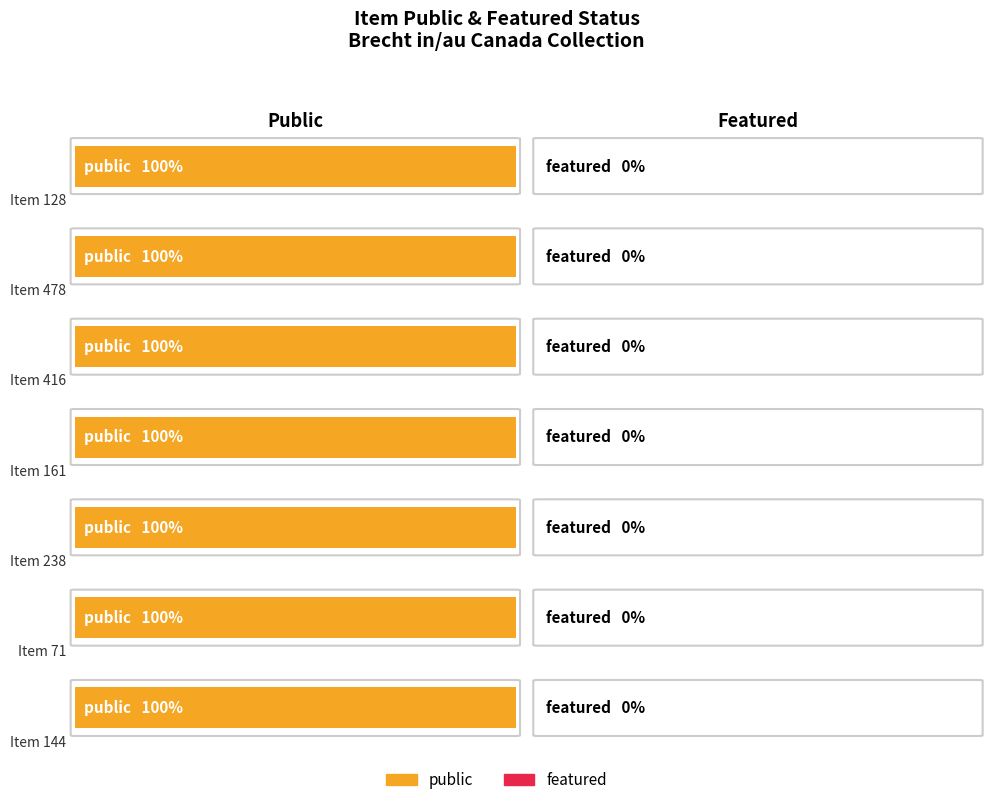

What is the sum of the public values at 161 and 128?

2